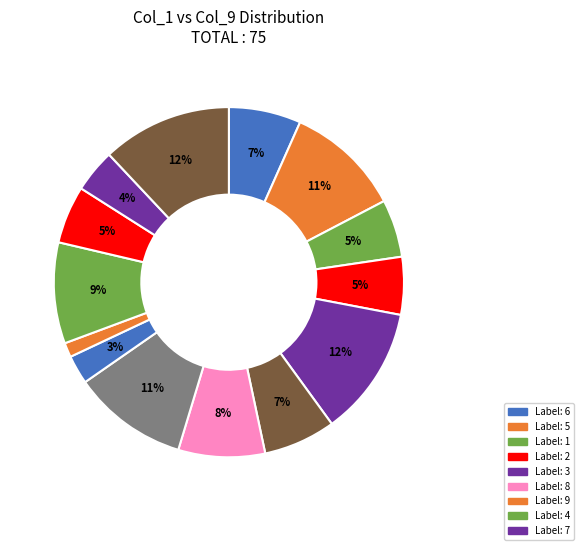

How many segments does this pie chart have?

14